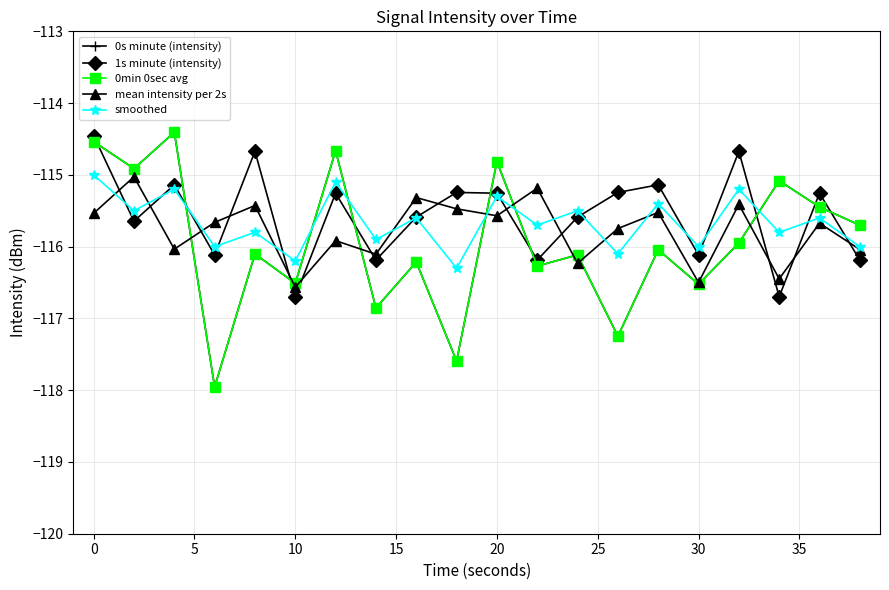

Is this an area chart (filled region under the line)?

No